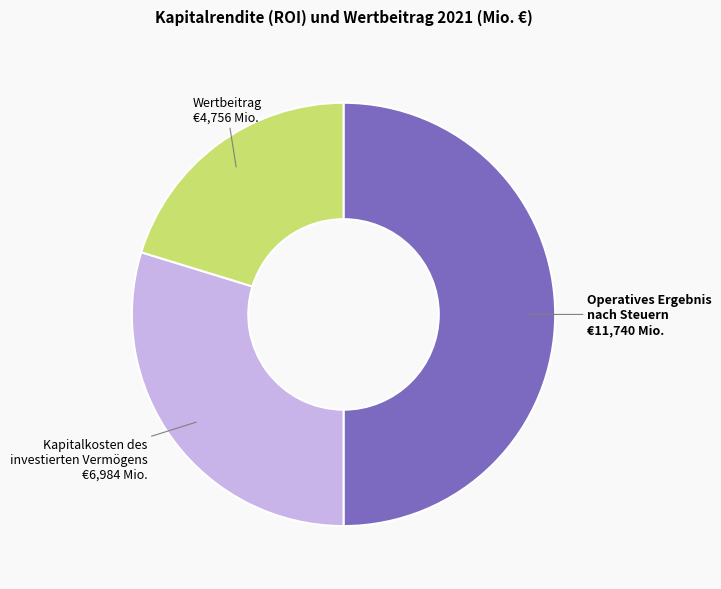

Which category has the smallest portion of the pie?

Wertbeitrag